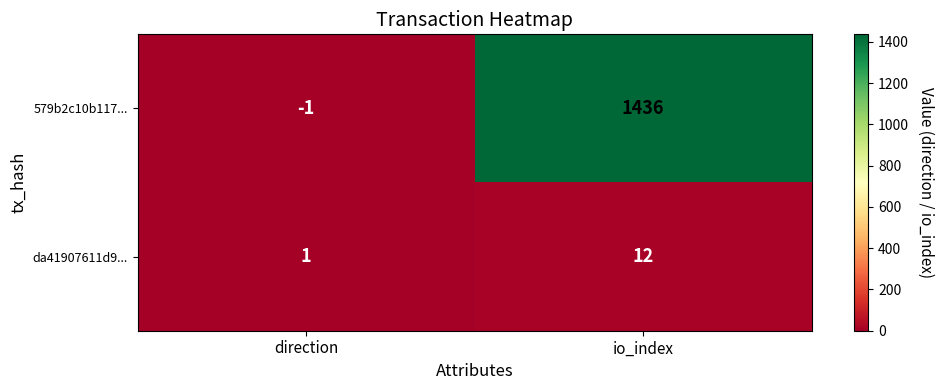

True or false: 579b2c10b117... has a value of -1 at direction.

True